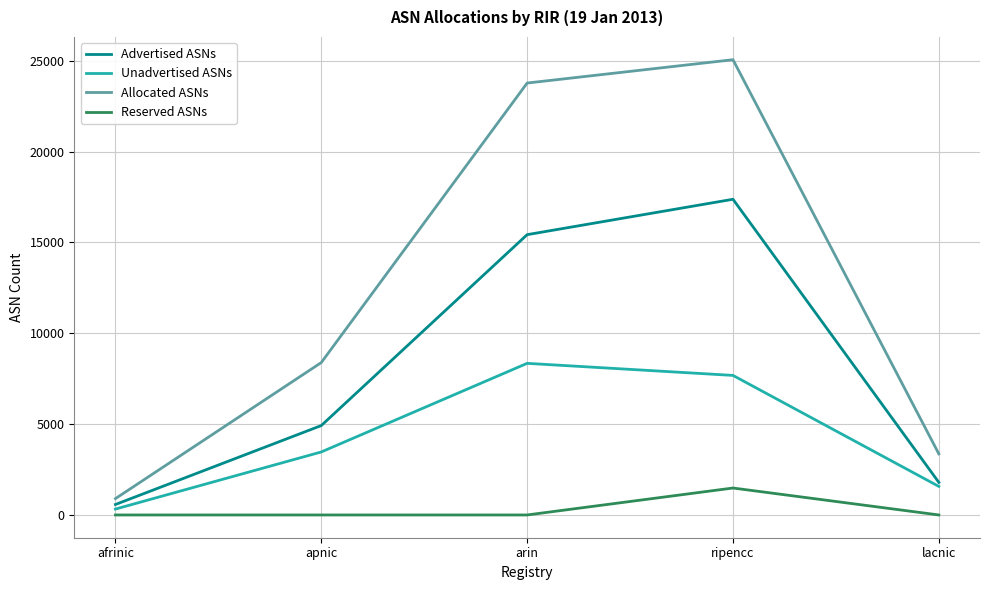

Where is Allocated ASNs nearest to the value 12978?

apnic